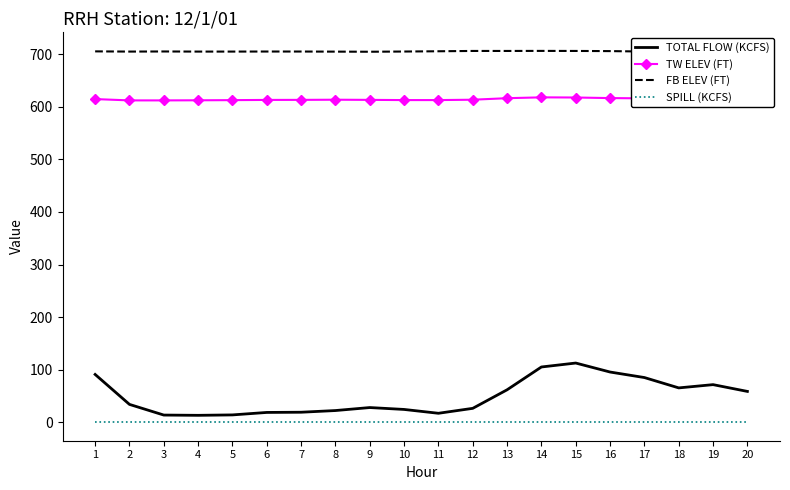

What is the highest value of the TW ELEV (FT) series?

618.1